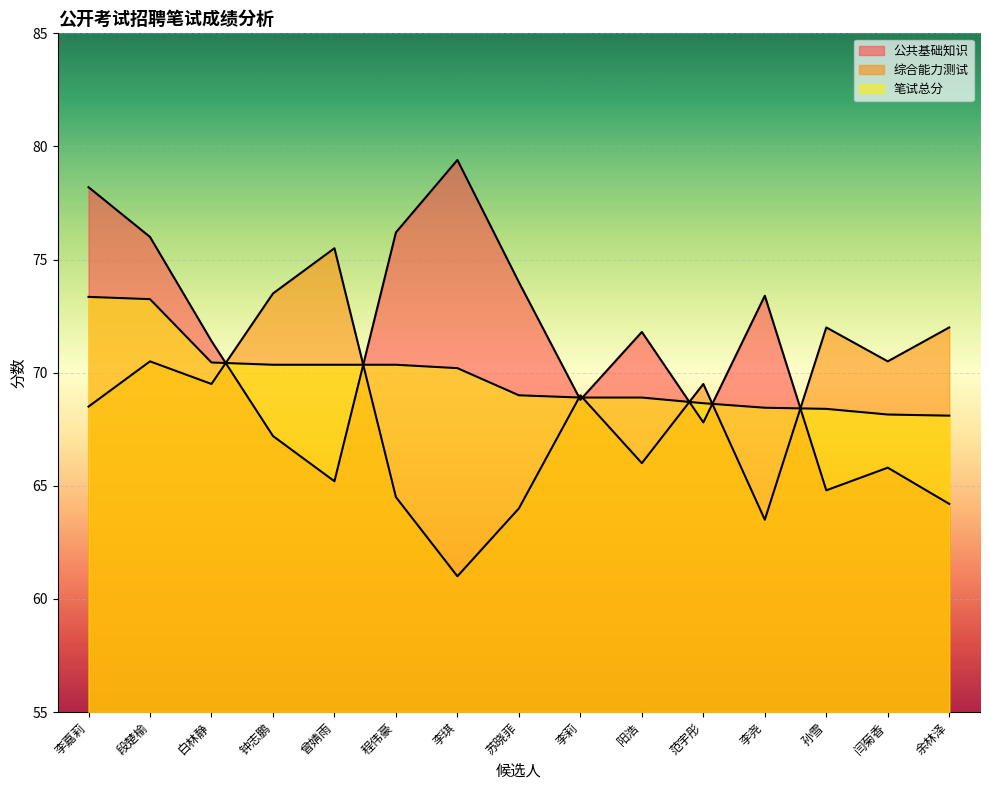

Rank the series at 李尧 from lowest to highest value.

综合能力测试, 笔试总分, 公共基础知识